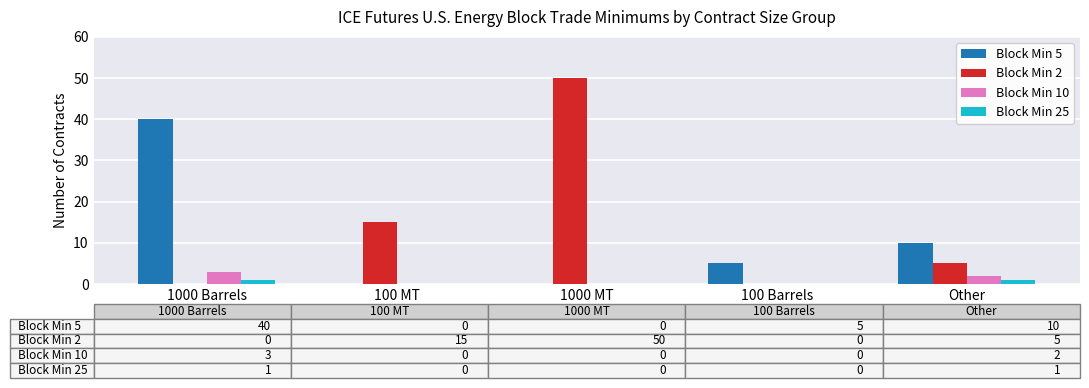

Is the value of Block Min 10 at 100 Barrels greater than the value of Block Min 2 at 100 MT?

No